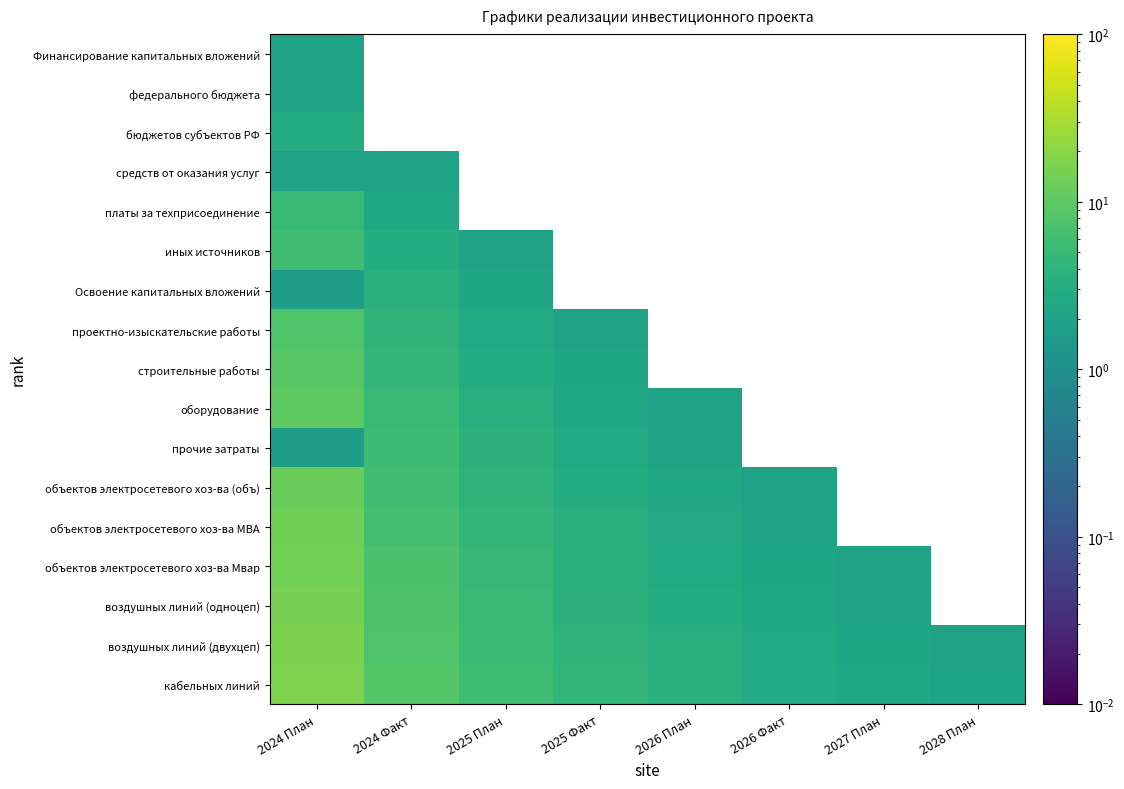

Which label corresponds to the smallest value in the chart?

2024 Факт